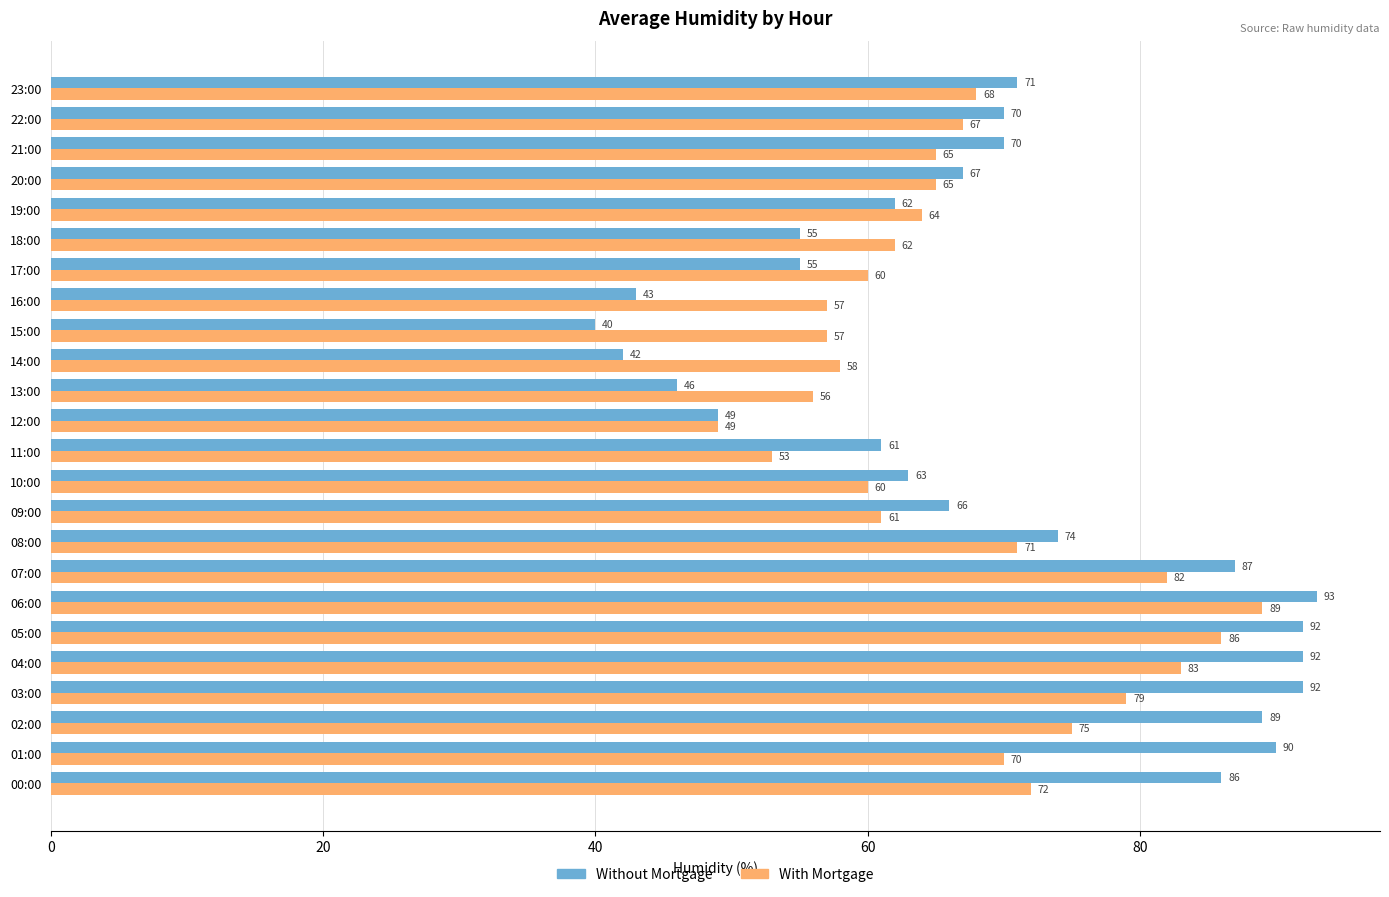

Which category has the lowest value across all series?

15:00